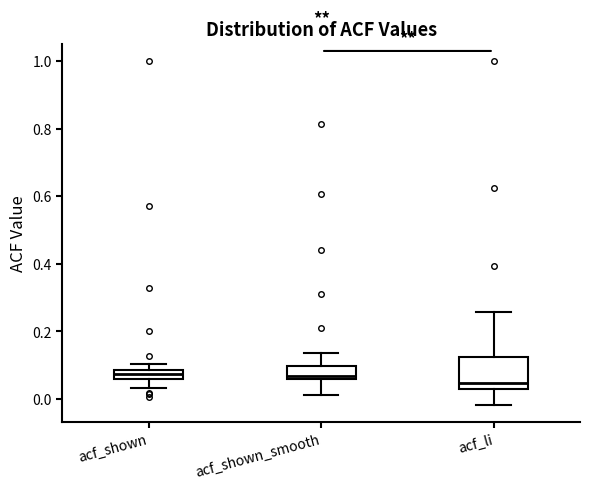

Comparing the boxes themselves (not the whiskers), which one is the tallest?

acf_li